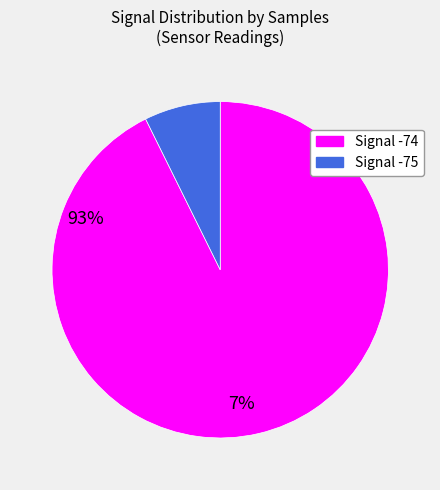

Is there any slice that represents more than half of the pie?

Yes